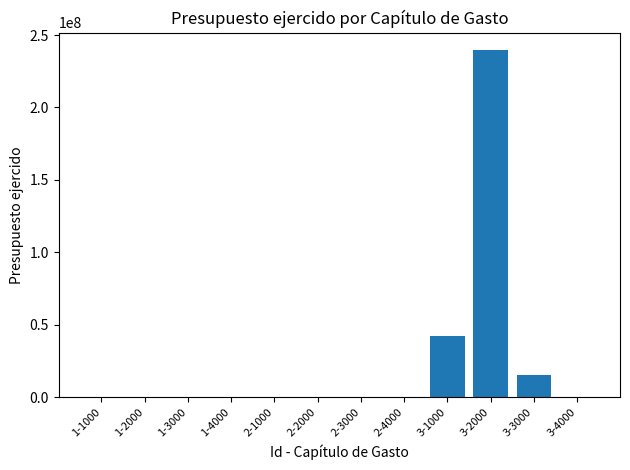

Are the bars horizontal?

No